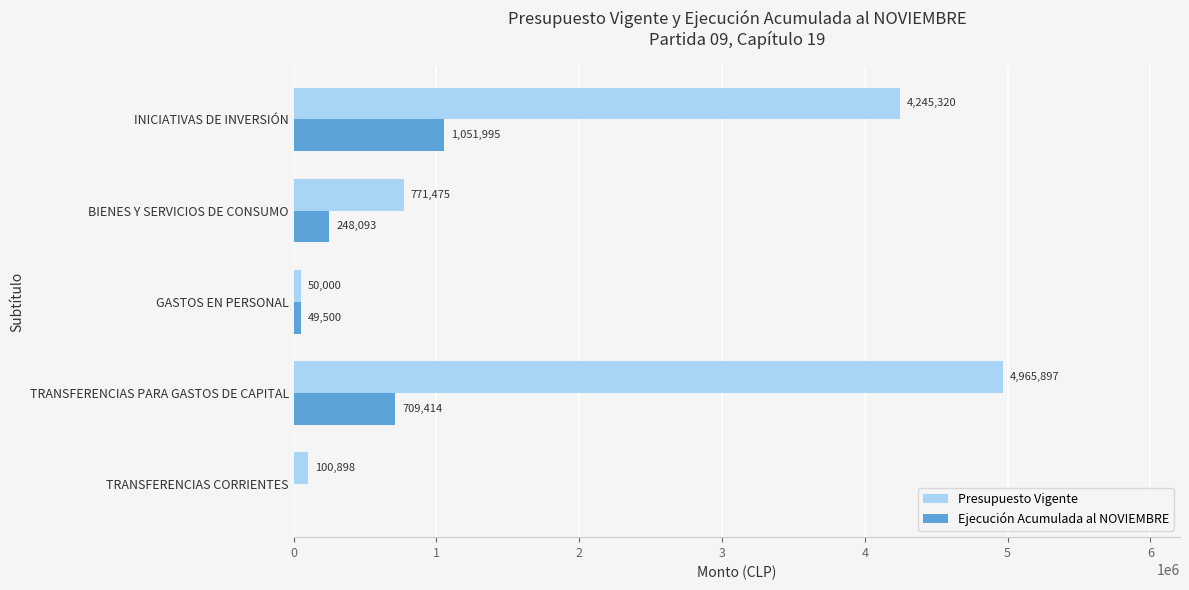

What are all the series names shown in the legend?

Presupuesto Vigente, Ejecución Acumulada al NOVIEMBRE